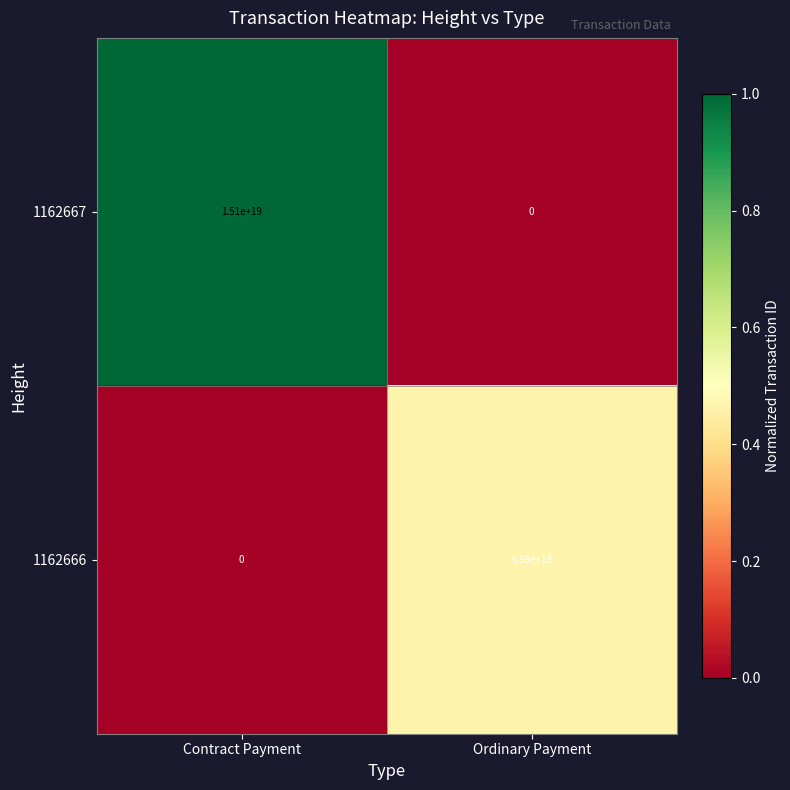

The value of 1162666 at Ordinary Payment is 2322859468320792576. True or false?

False